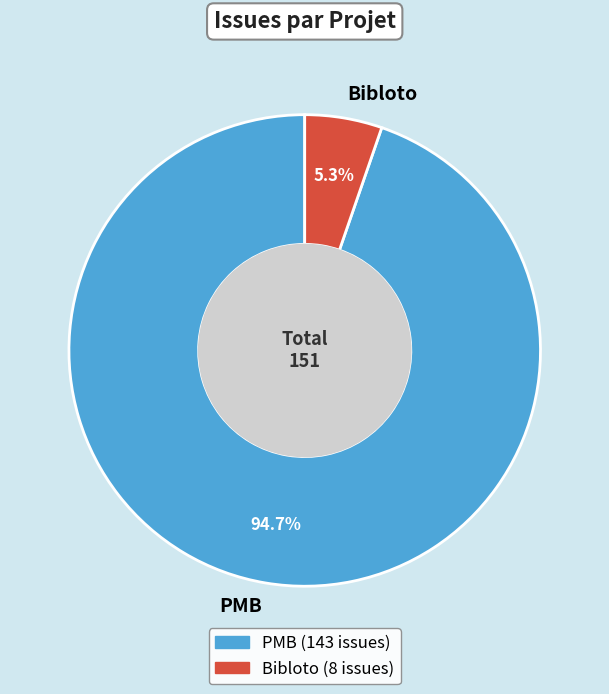

The Bibloto slice represents 5% of the pie. True or false?

True